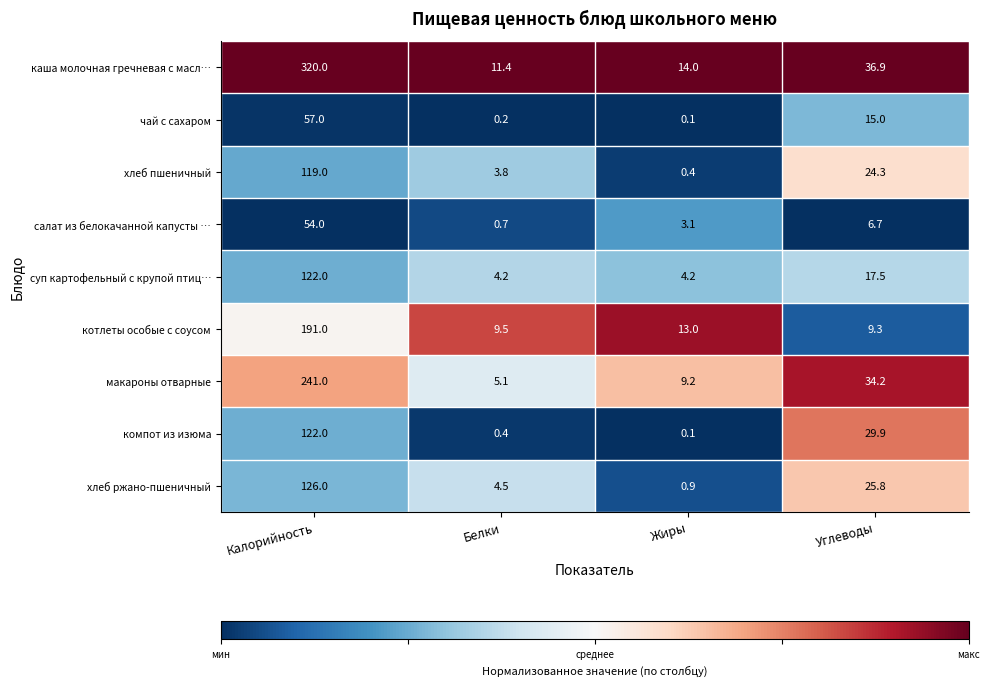

Which label corresponds to the smallest value in the chart?

Жиры